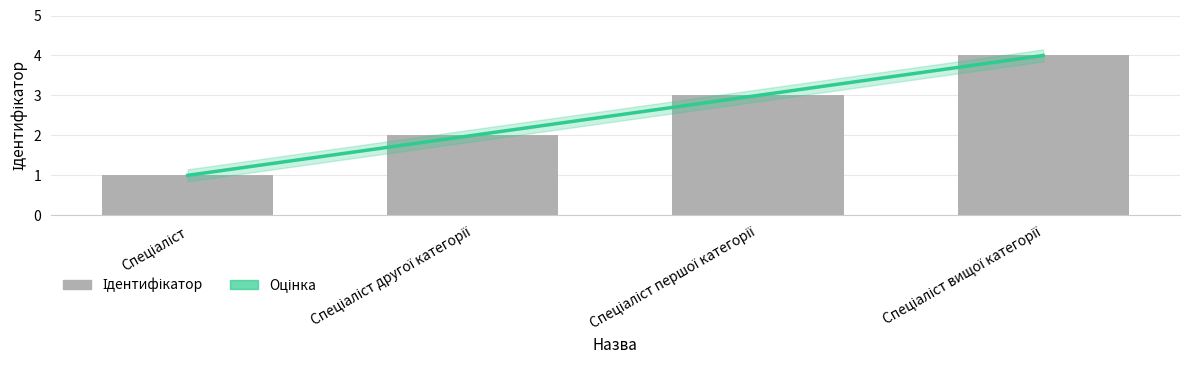

How many data points are less than 3?

2